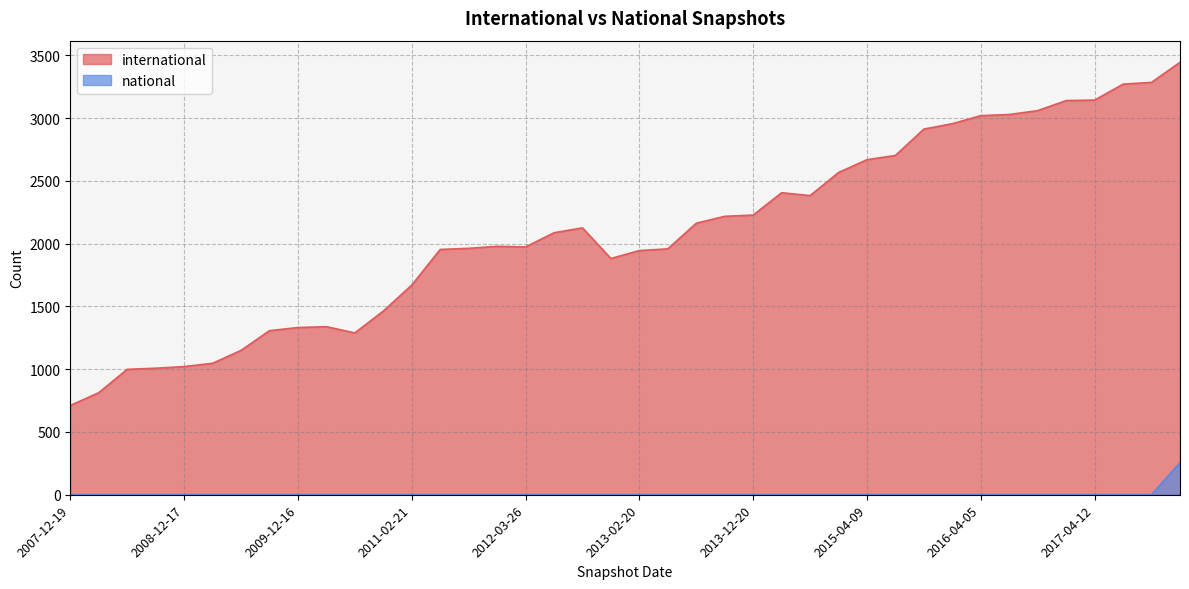

What is the difference between the international values at 2010-11-17 and 2012-03-26?

511